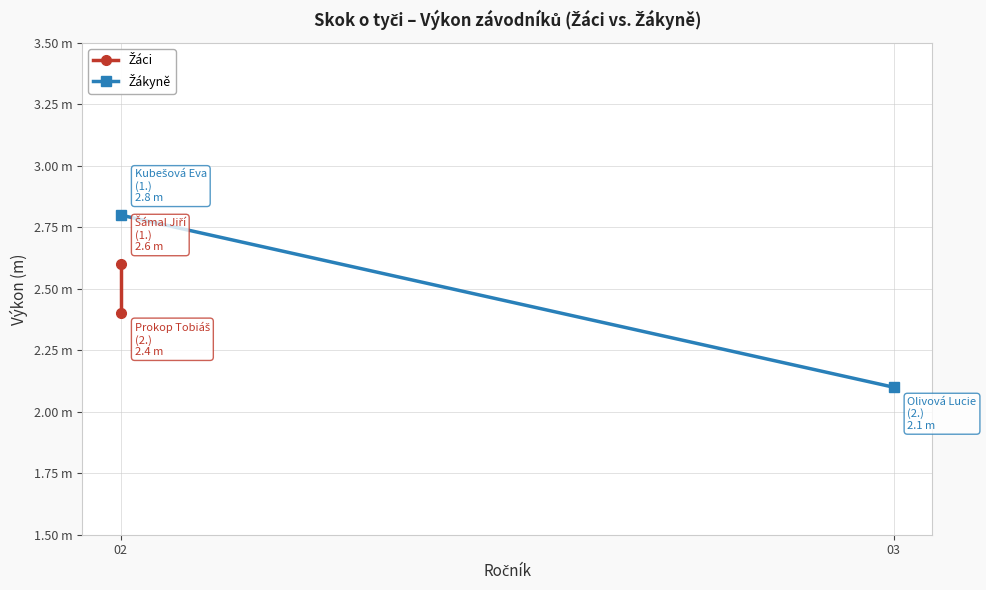

How many data points does each series have?

2